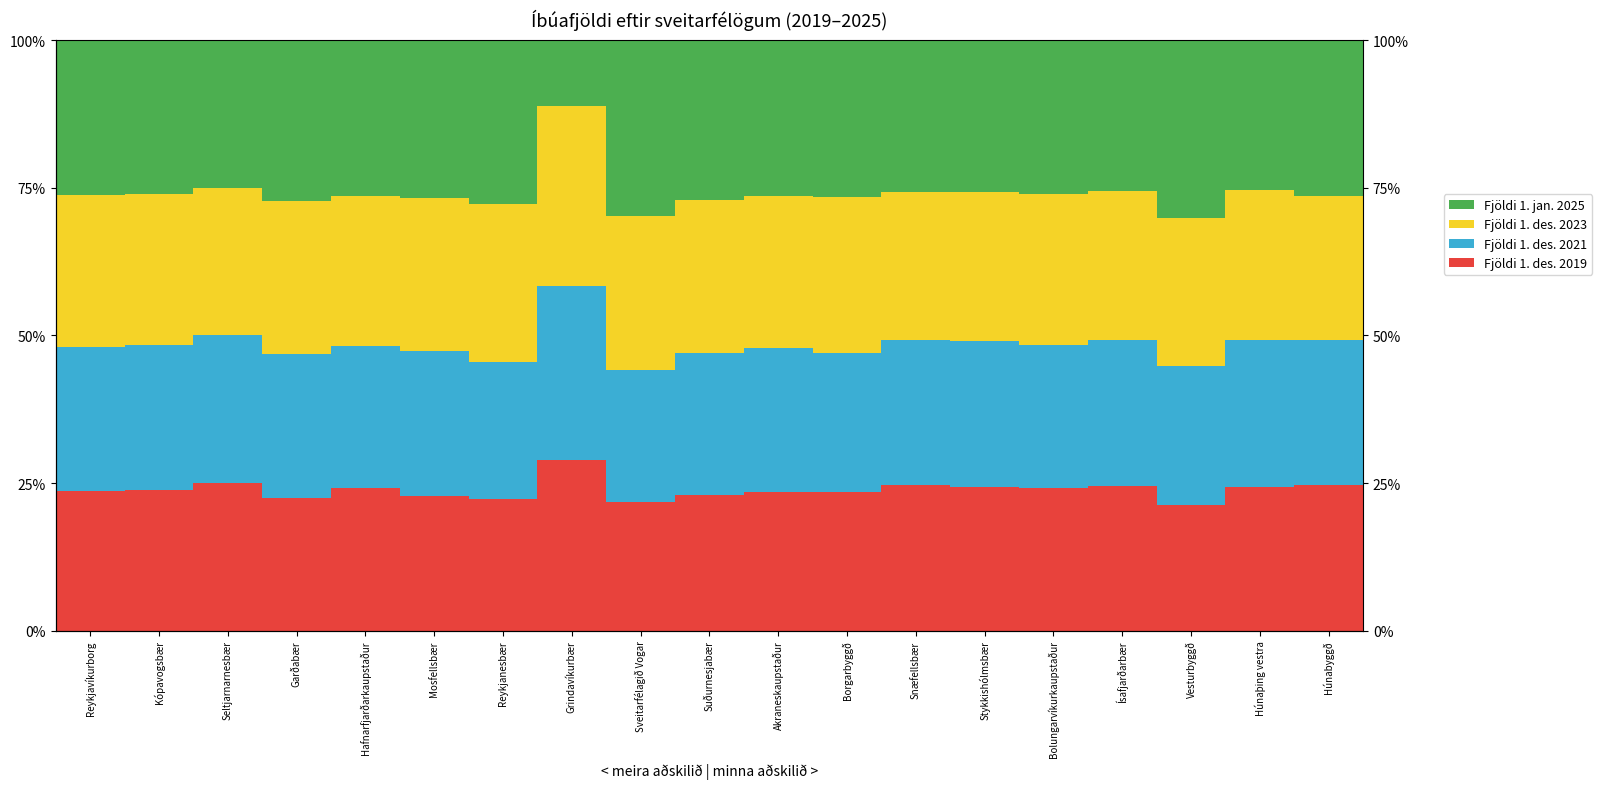

At Suðurnesjabær, list the series in order from largest to smallest.

Fjöldi 1. jan. 2025, Fjöldi 1. des. 2023, Fjöldi 1. des. 2021, Fjöldi 1. des. 2019